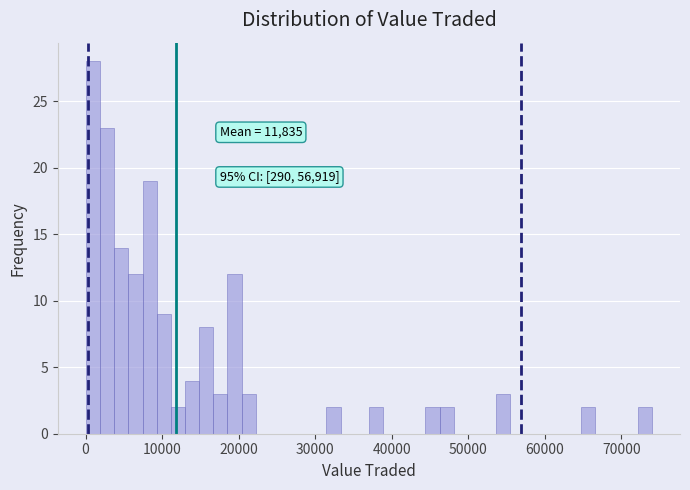

Around what value on the x-axis is the tallest bar? Give the approximate position of its centre, as read against the axis.

1000